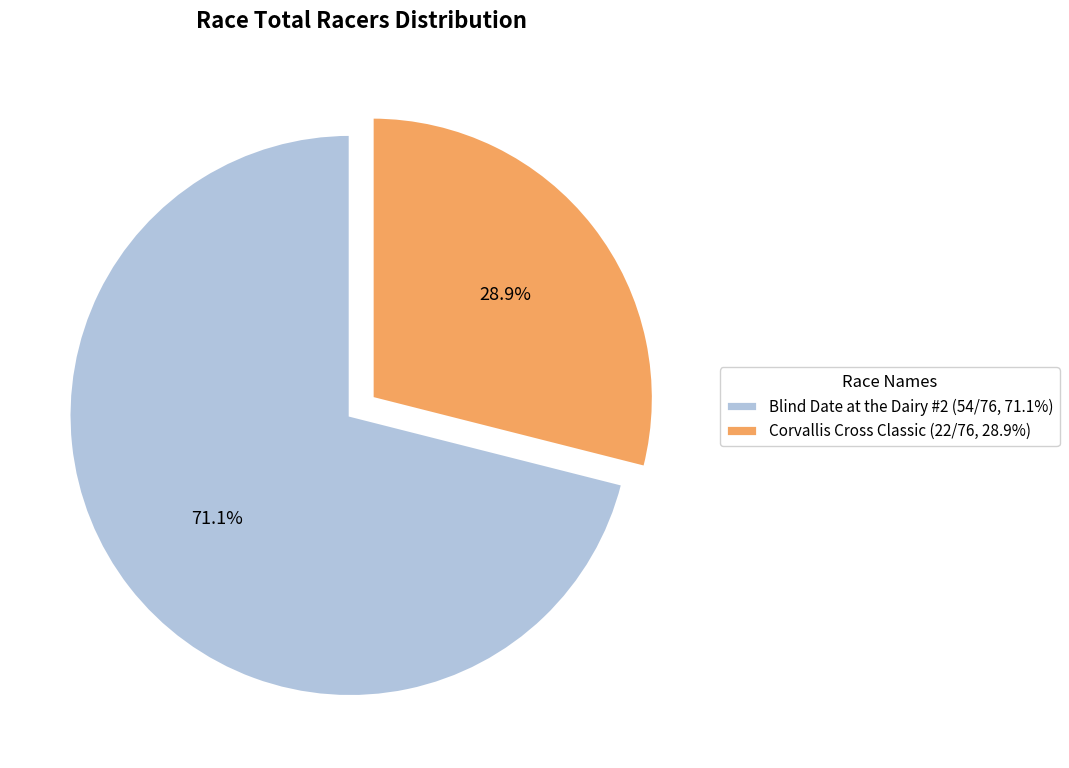

Which slice is the largest?

Blind Date at the Dairy #2